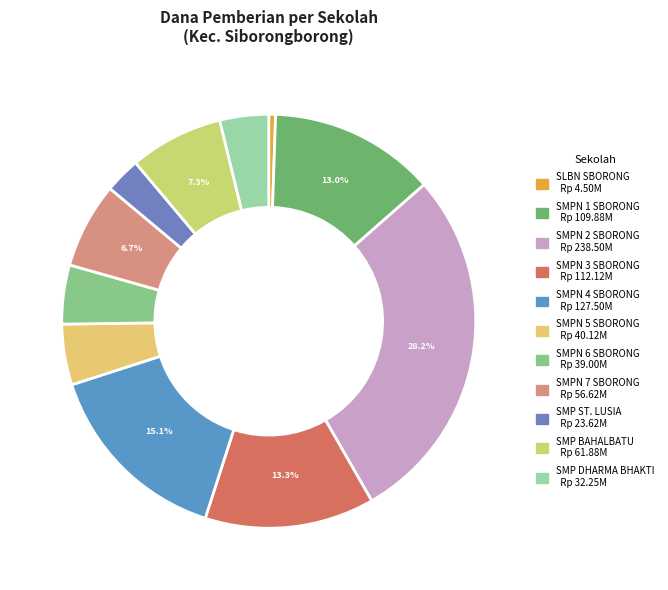

How many slices are in this pie chart?

11